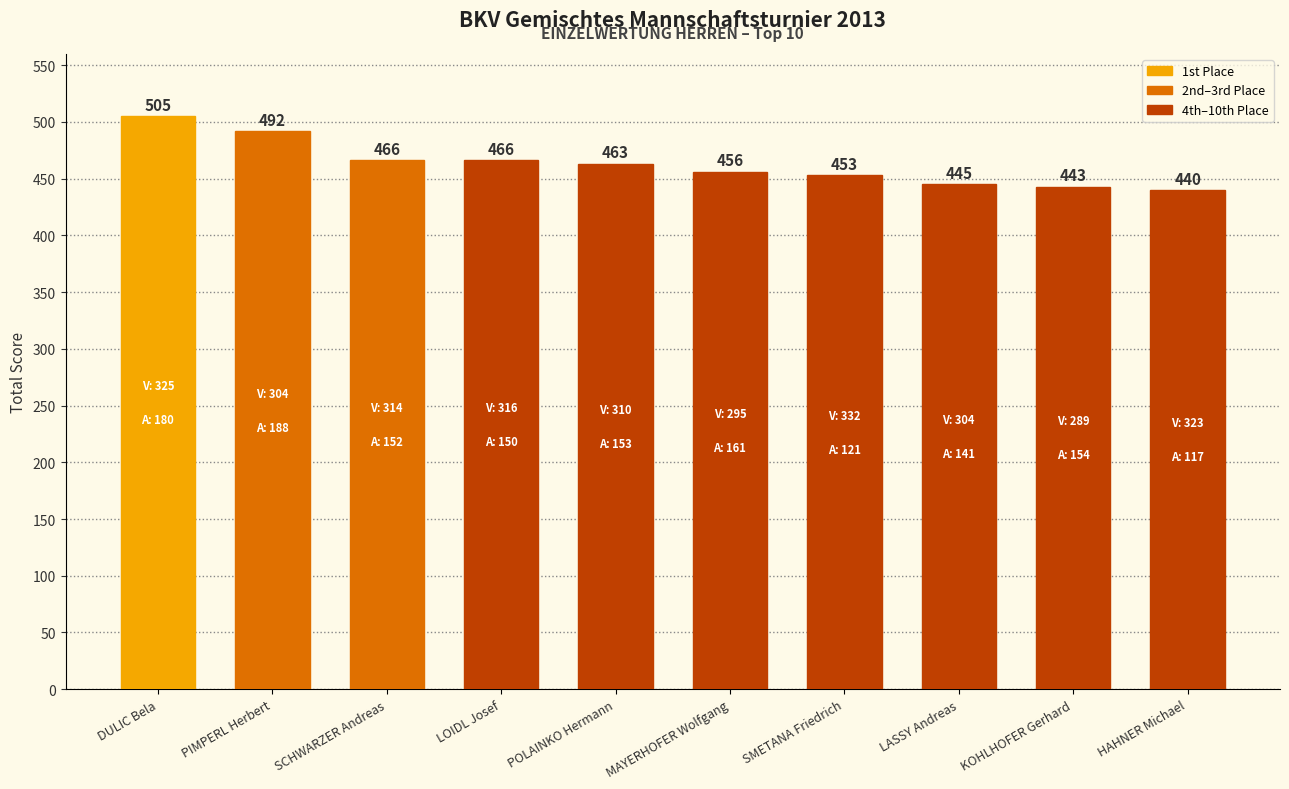

The chart shows a value of 463 at POLAINKO Hermann. True or false?

True